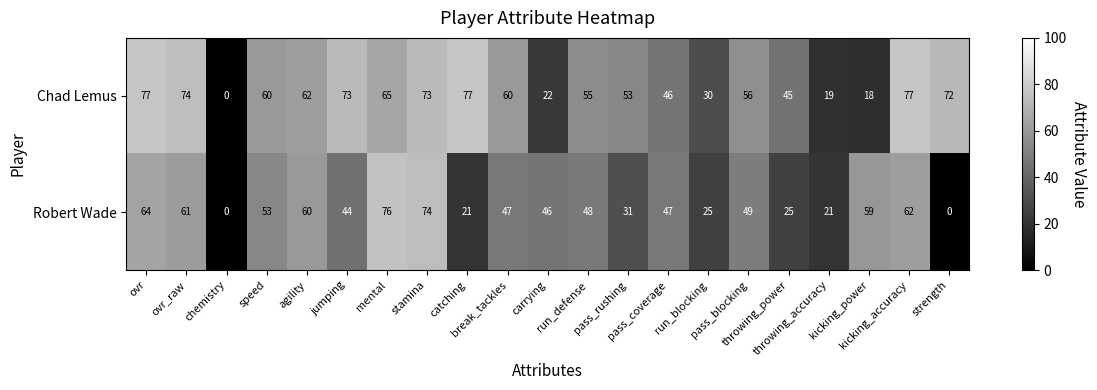

What is the greatest value displayed?

77